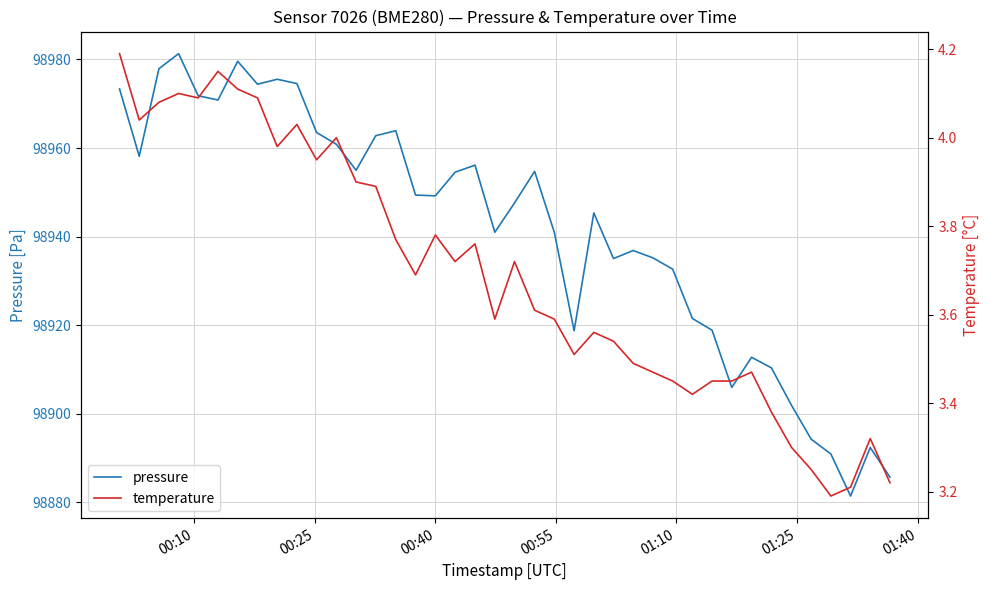

What is the highest value of the pressure series?

98981.3